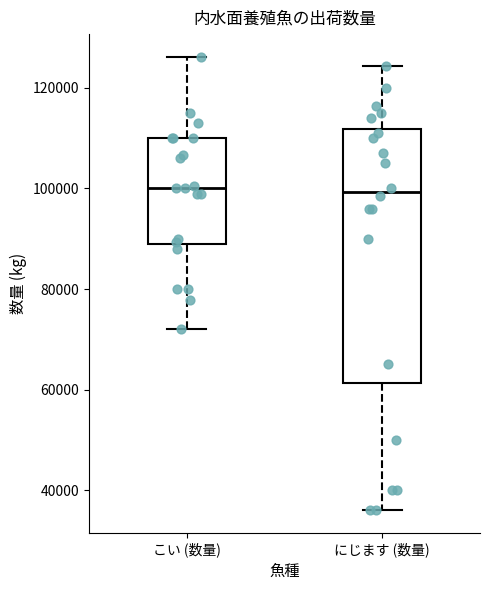

Reading left to right, transcribe this box plot: for each box, give where its median line is, the range the box spans, and where its two whiskers end, as read against the y-axis. The values are not printed on the chart, so give them approximately, as read against the axis.

こい (数量): median 100000, box 88000 to 110000, whiskers 72000 to 126000
にじます (数量): median 100000, box 62000 to 112000, whiskers 36000 to 124000